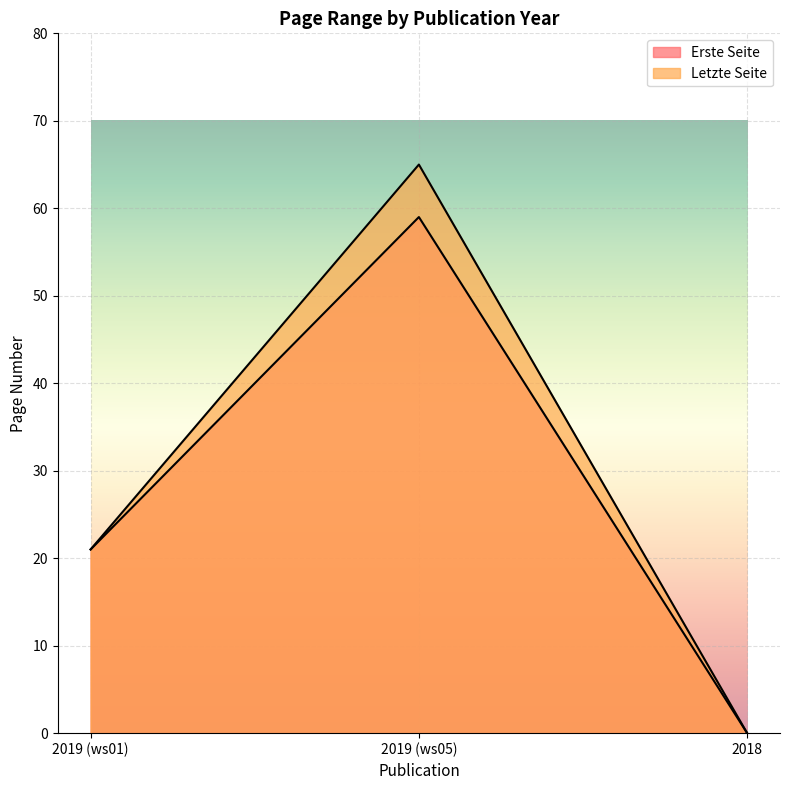

What is the spread (max minus min) of values at 2019 (ws05)?

6